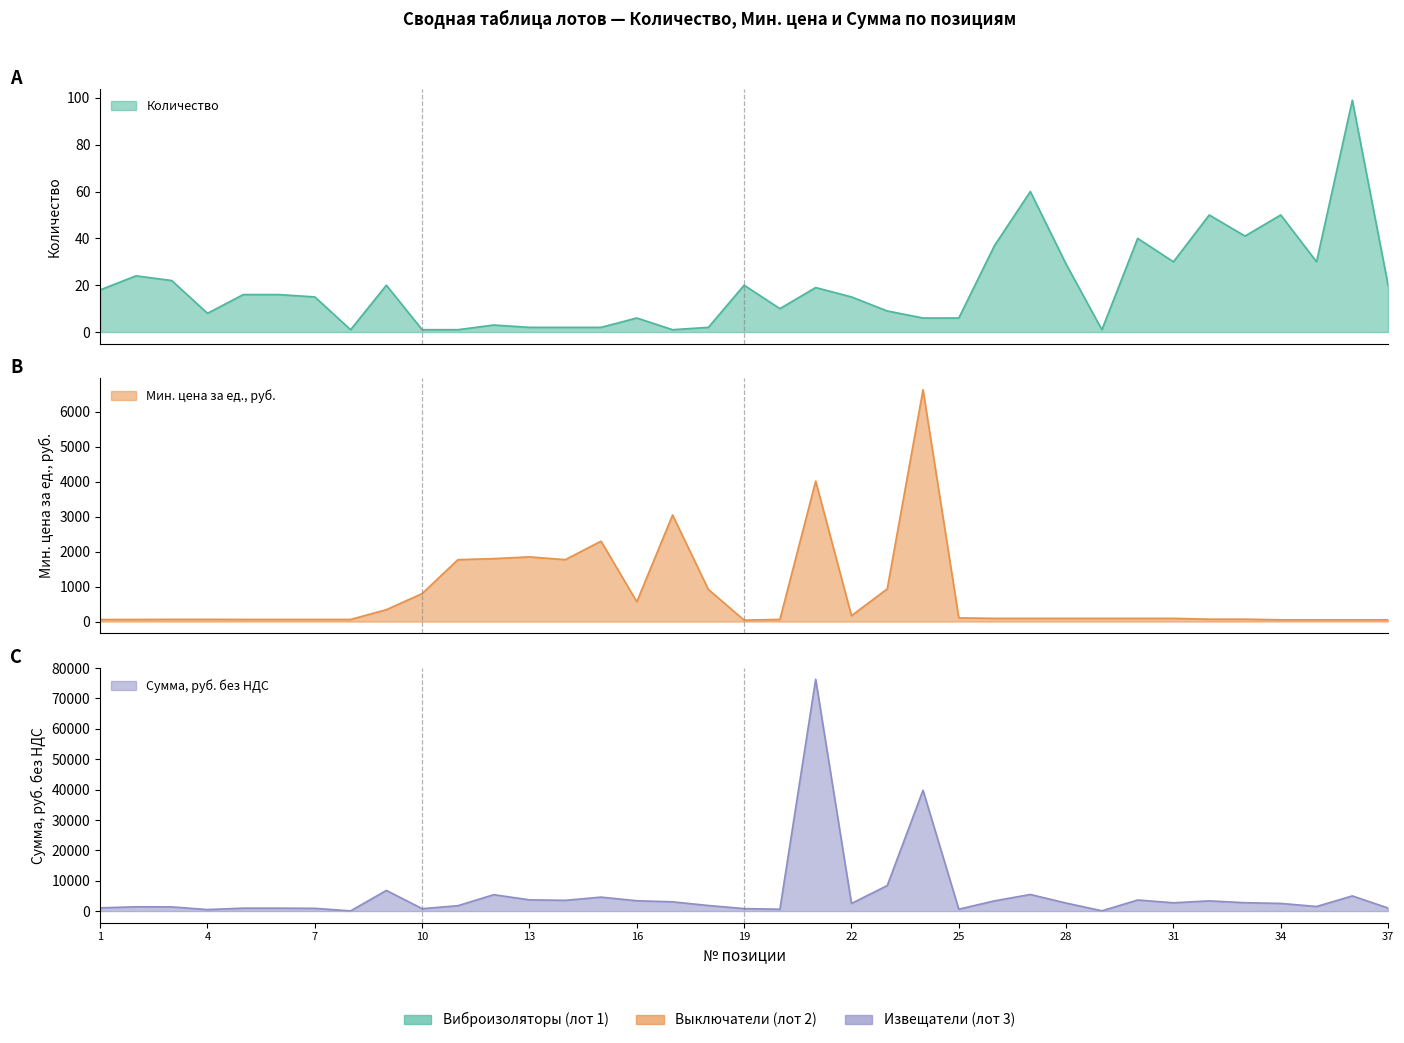

True or false: Количество and Мин. цена за ед. cross at least once.

True